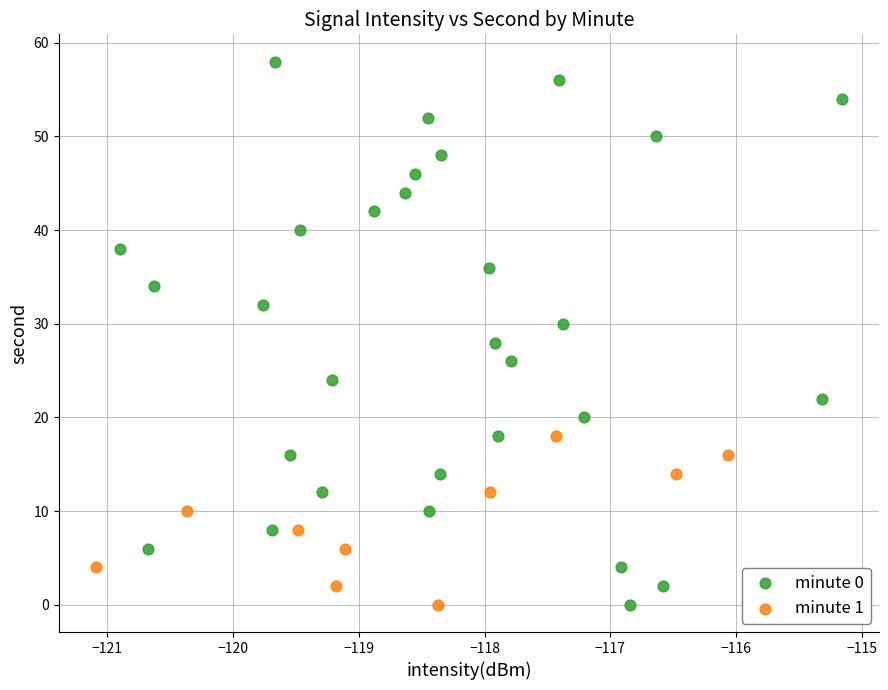

Which series has the widest spread of Y values?

minute 0